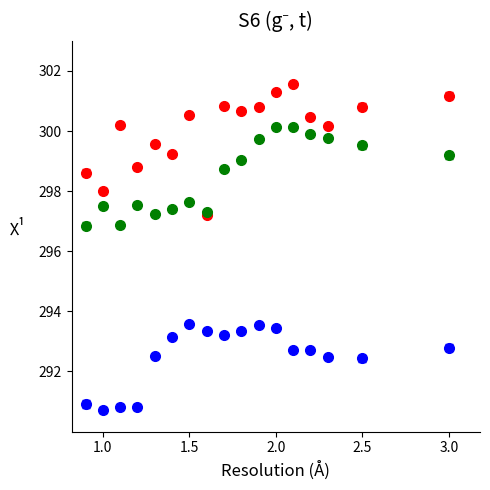

What is the minimum value shown in the chart?

290.7